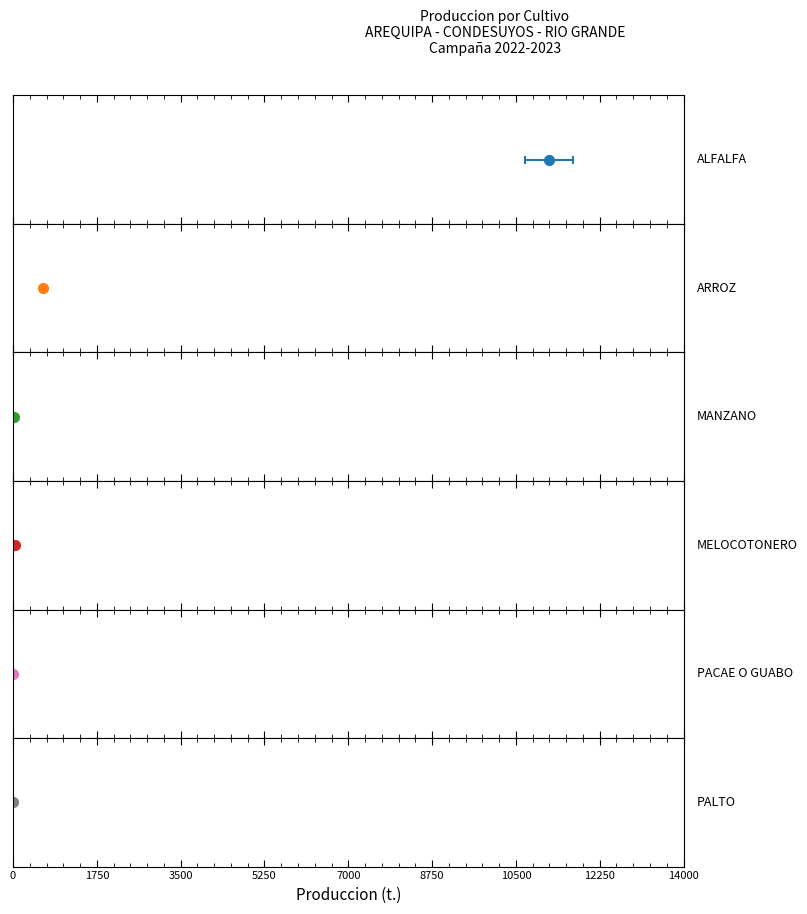

The value of ALFALFA at Rendimiento (Kg./ha.) is 20329.7. True or false?

False